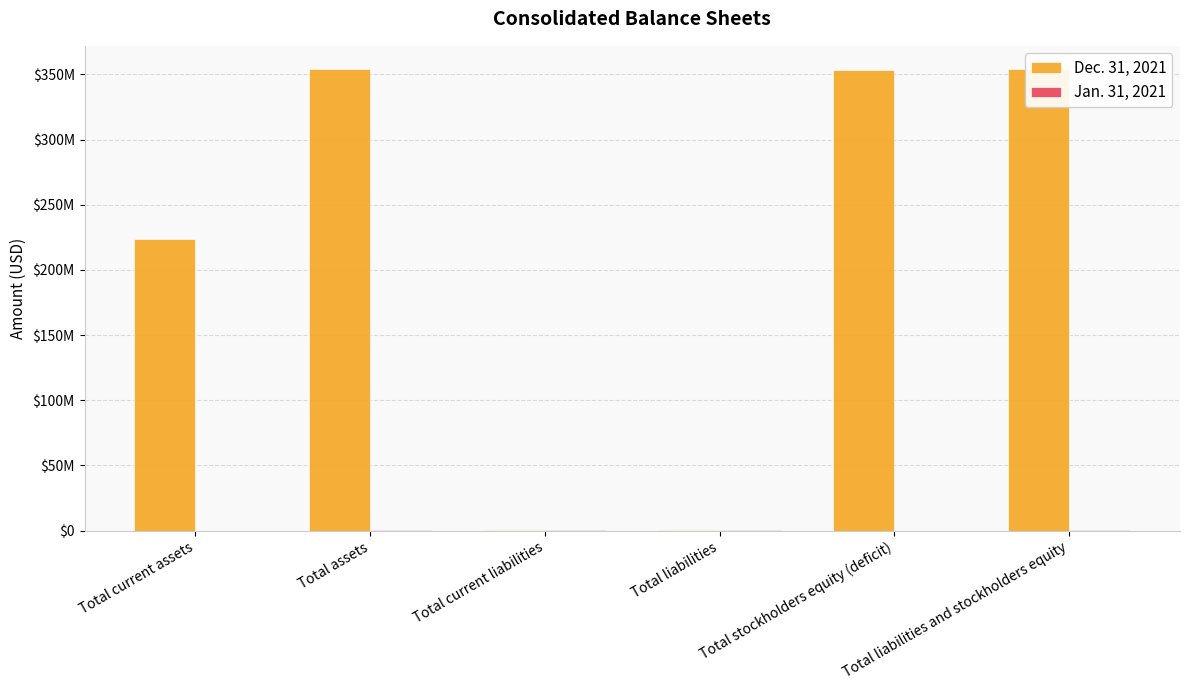

How many bars are there in each group?

2